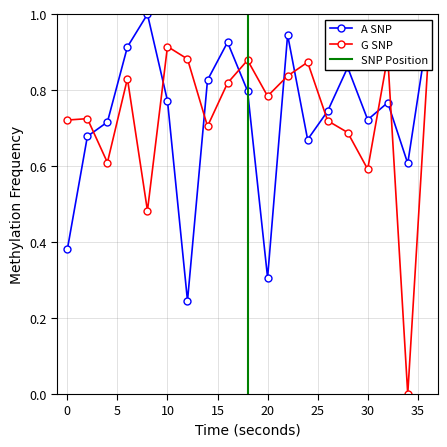

How many times do A SNP and G SNP cross each other?

9